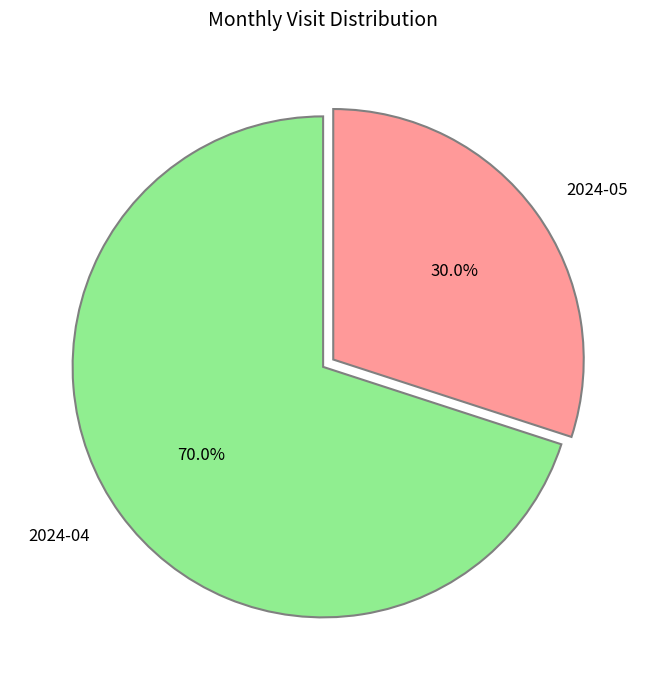

Count the number of slices in the pie.

2